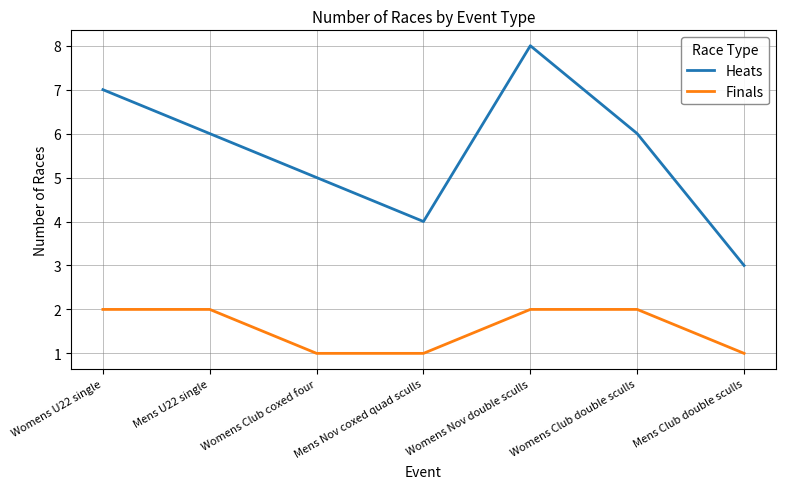

True or false: Finals and Heats cross at least once.

False